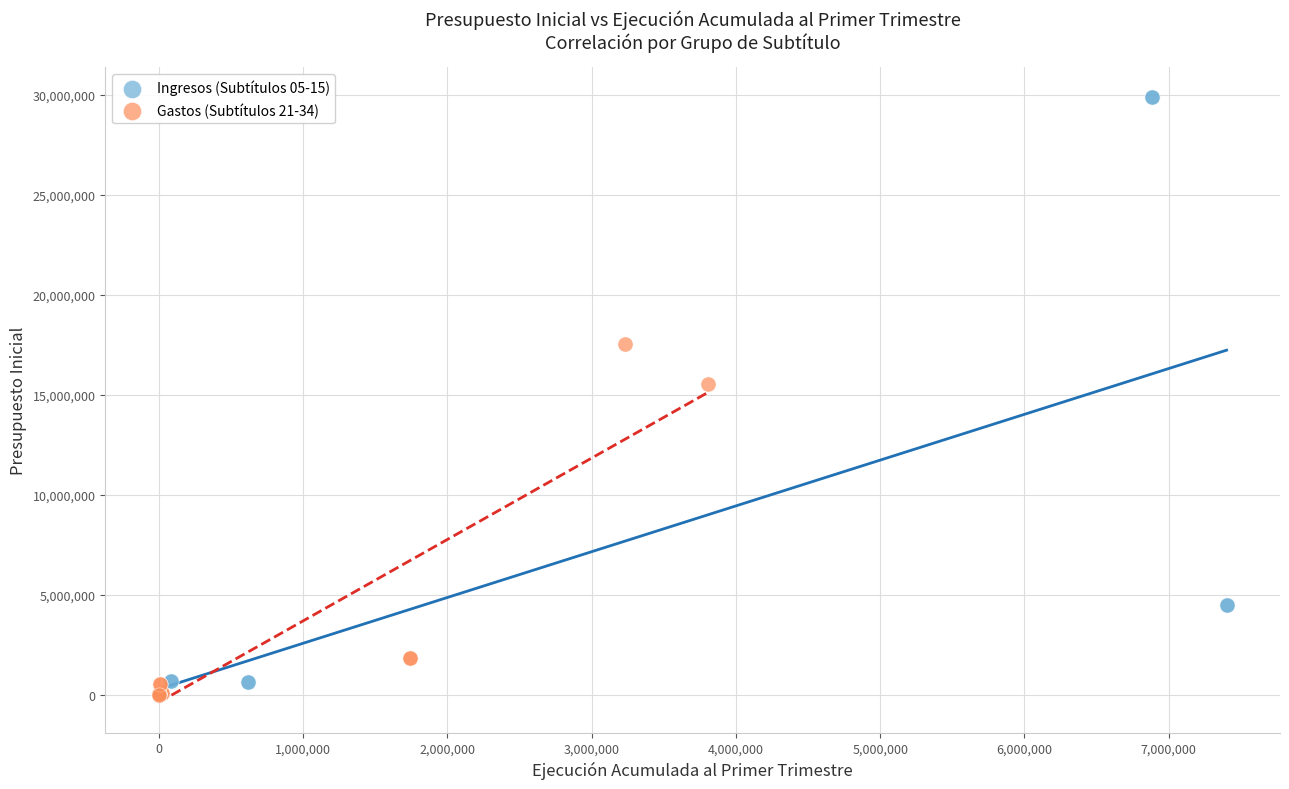

Which series has the largest Y range (max minus min)?

Ingresos (Subtítulos 05-15)